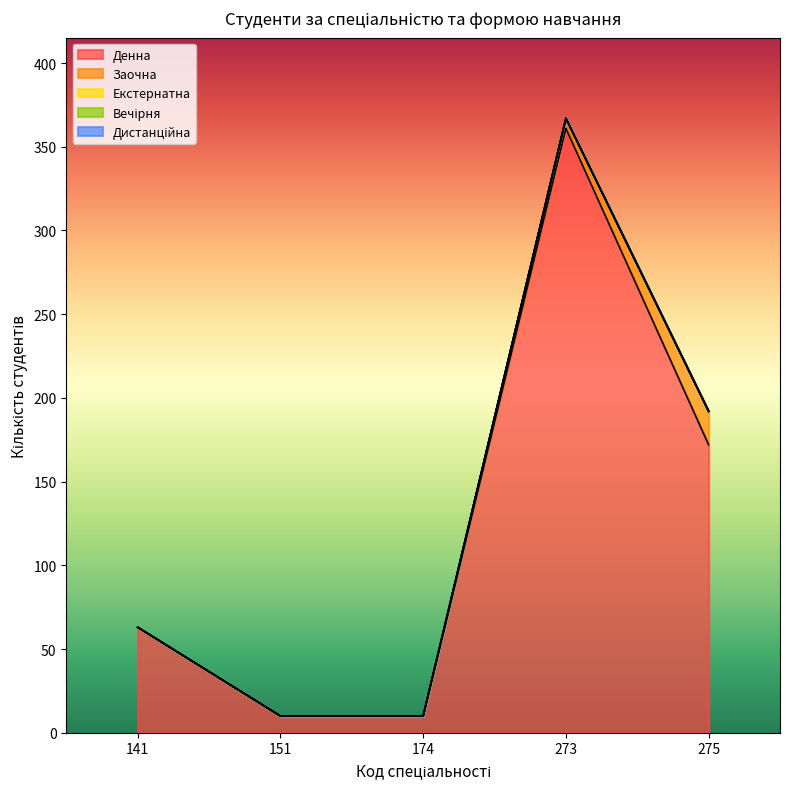

Rank the series by their maximum value, from lowest to highest.

Екстернатна, Вечірня, Дистанційна, Заочна, Денна